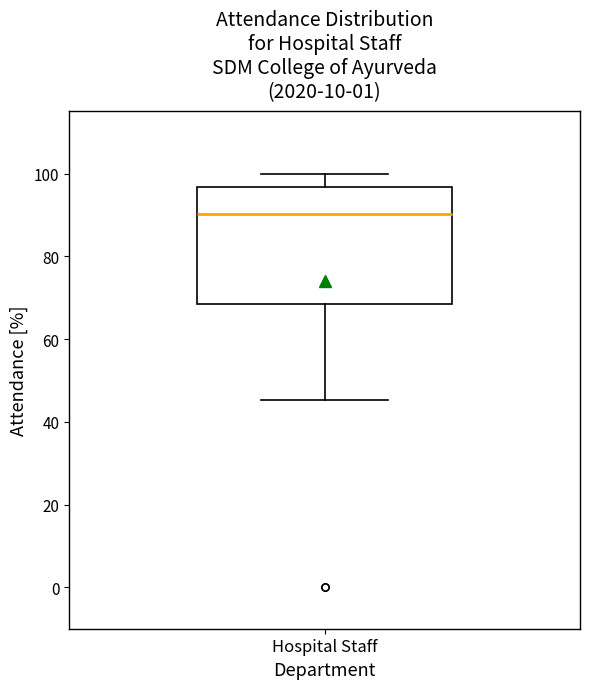

Read this box plot against the y-axis: the position of the median line, the range covered by the box, and the ends of both whiskers. The values are not printed on the chart, so give them approximately, as read against the axis.

median 90, box 68 to 96, whiskers 46 to 100